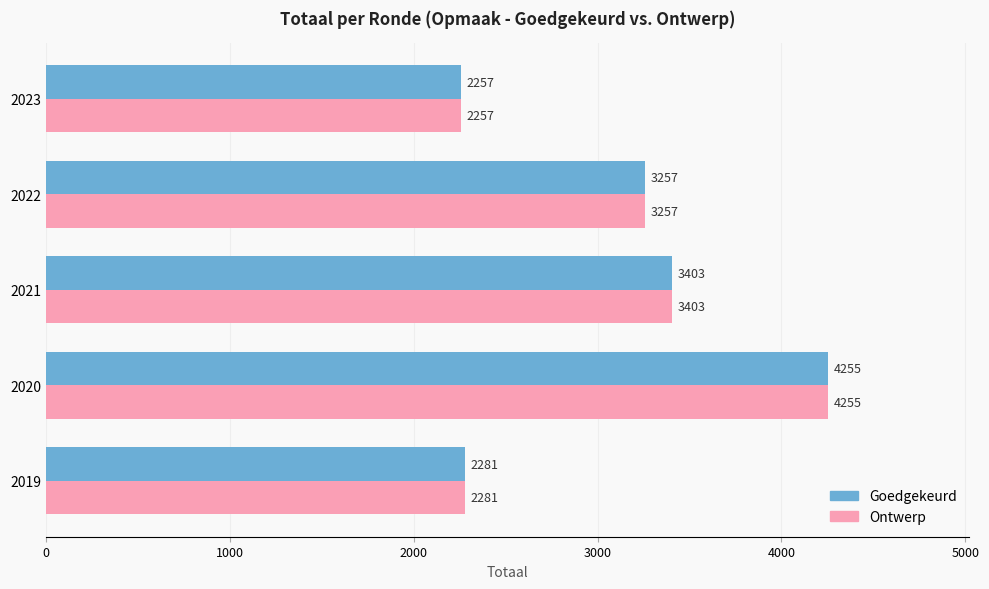

What is the difference between the maximum and minimum values in the Goedgekeurd series?

1998